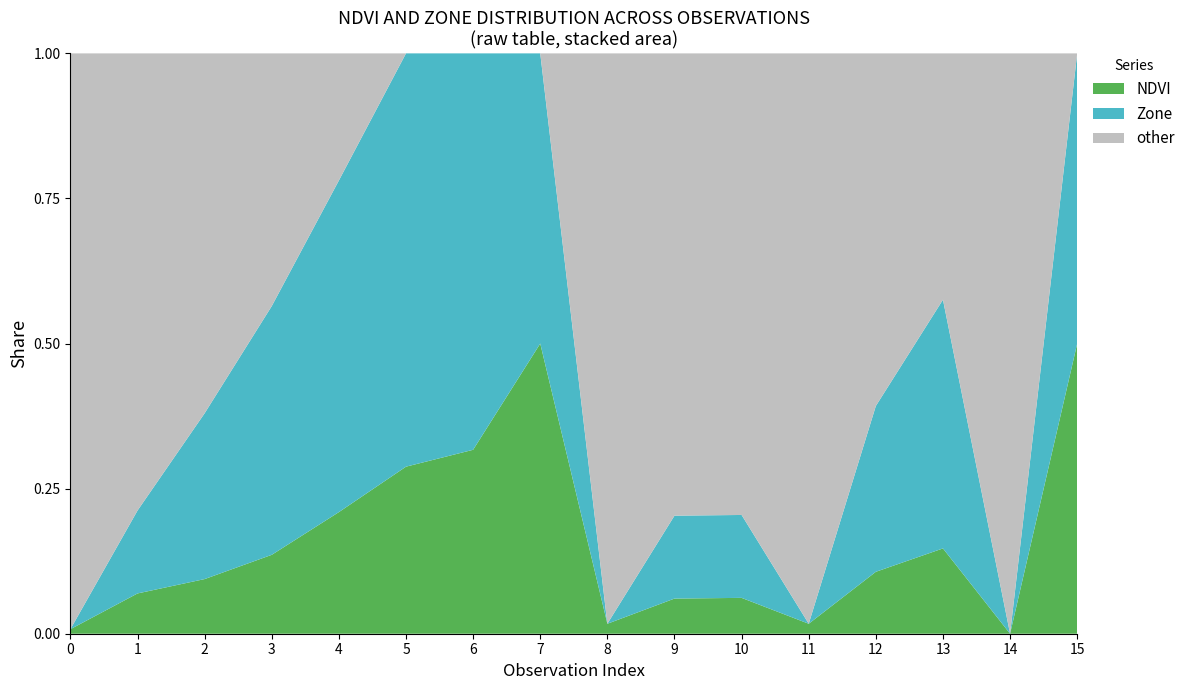

What is the highest value of the NDVI series?

0.5